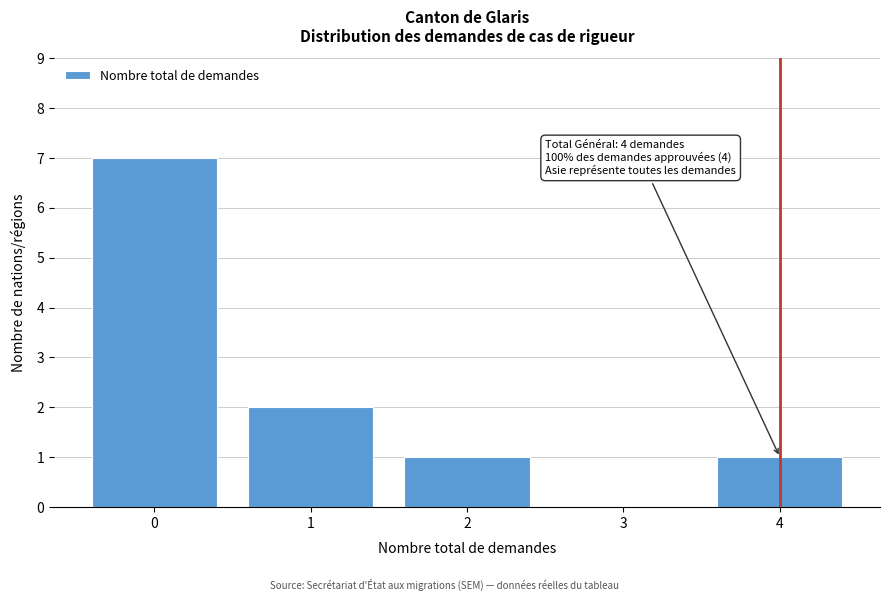

Reading left to right, transcribe all the data shown in this chart.

0=7	1=2	2=1	3=0	4=1